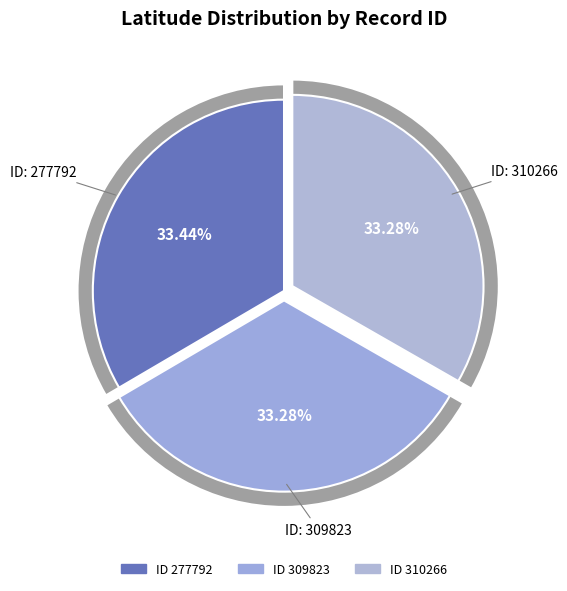

Which slice is the largest?

277792